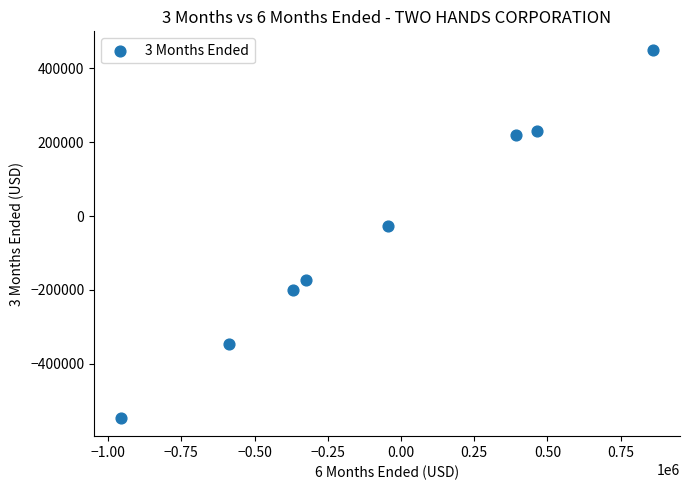

What is the range of Y values (max minus min)?

996837